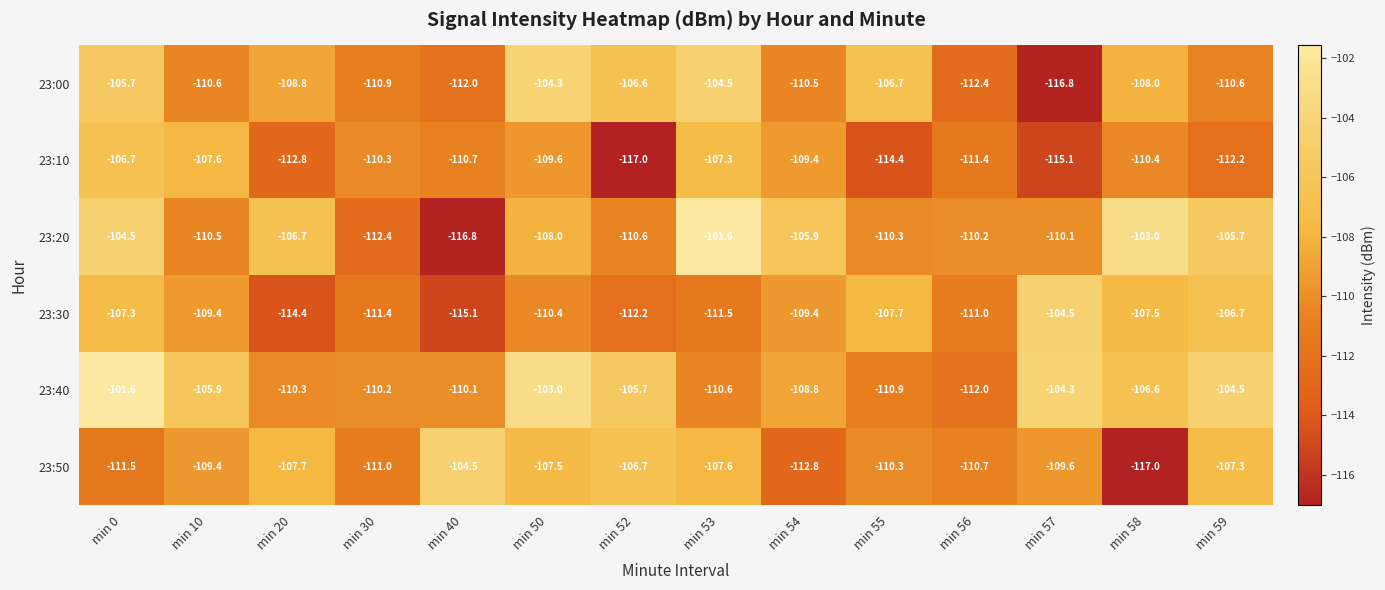

How many data points in 23:30 are above -109?

5